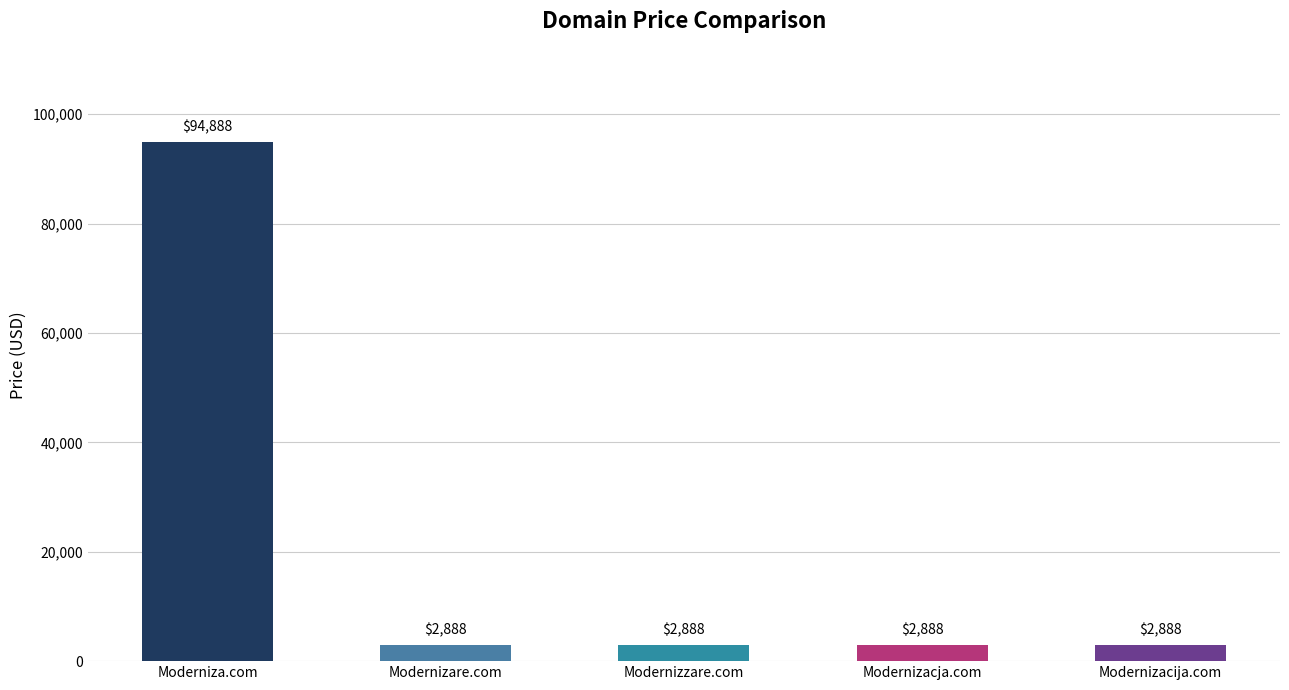

How many data points are above 2888?

1